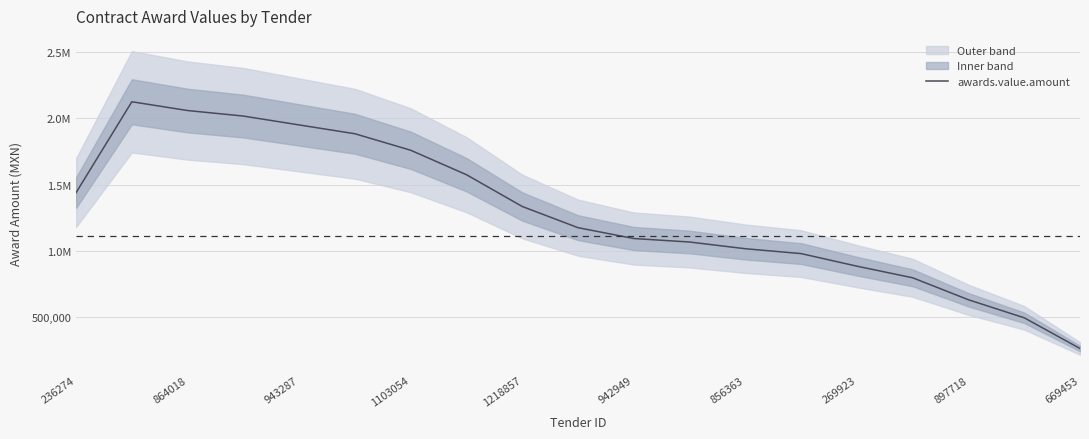

Is this an area chart (filled region under the line)?

No